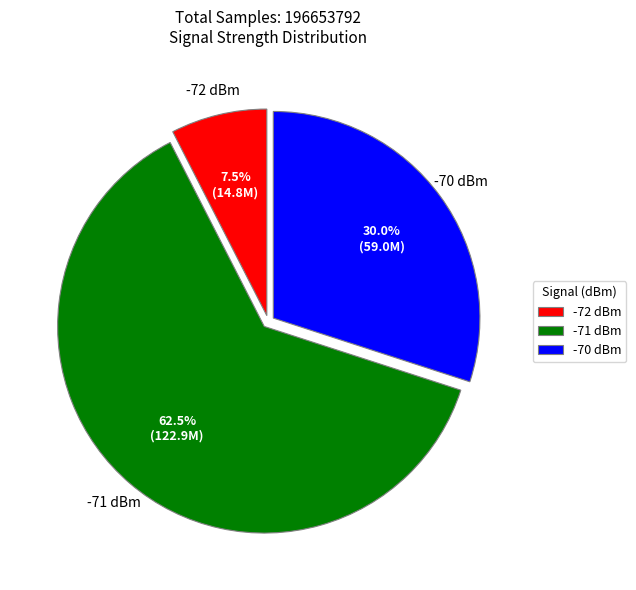

Is there any slice that represents more than half of the pie?

Yes